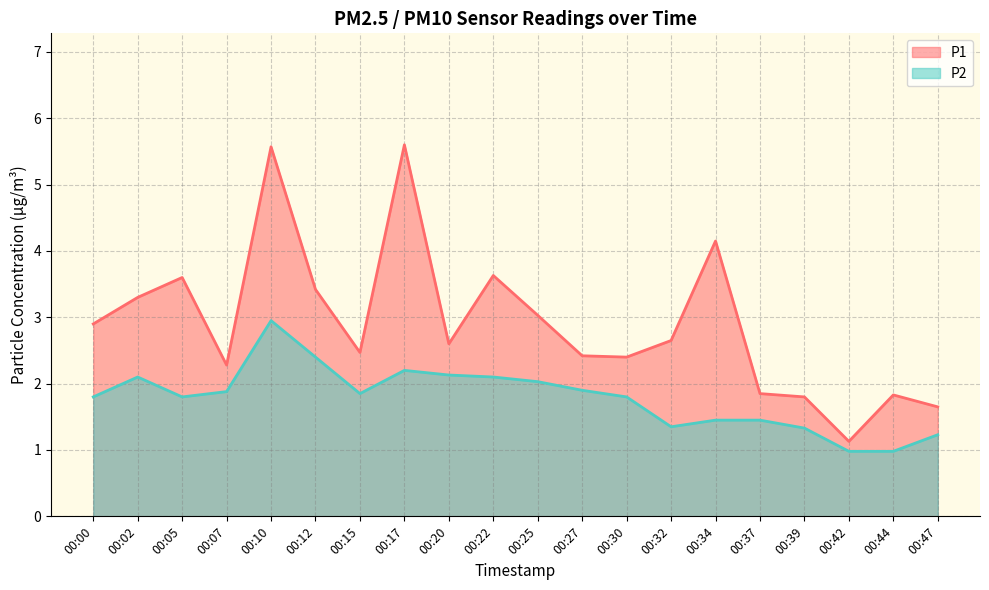

What is the spread (max minus min) of values at 00:32?

1.3